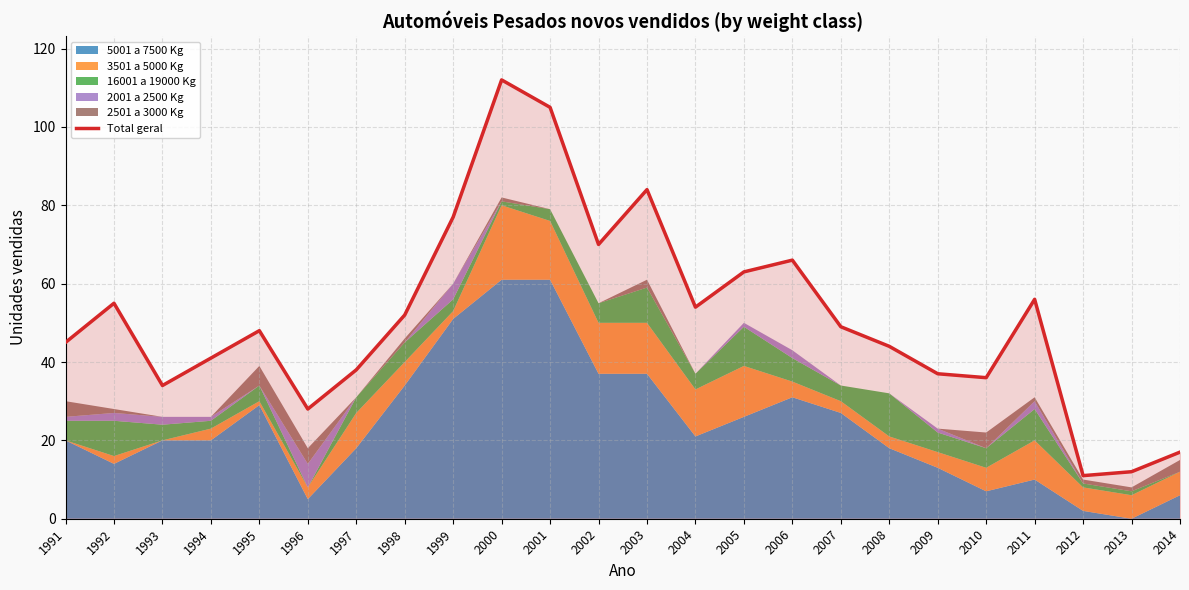

Which has a higher value, 1995 or 2013?

1995